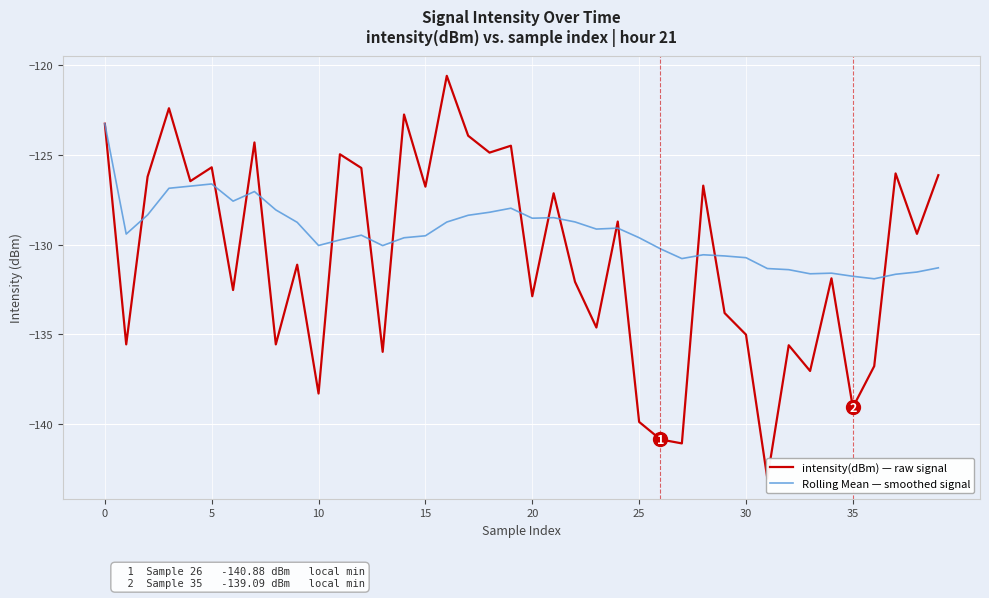

Count the number of data series in this chart.

2